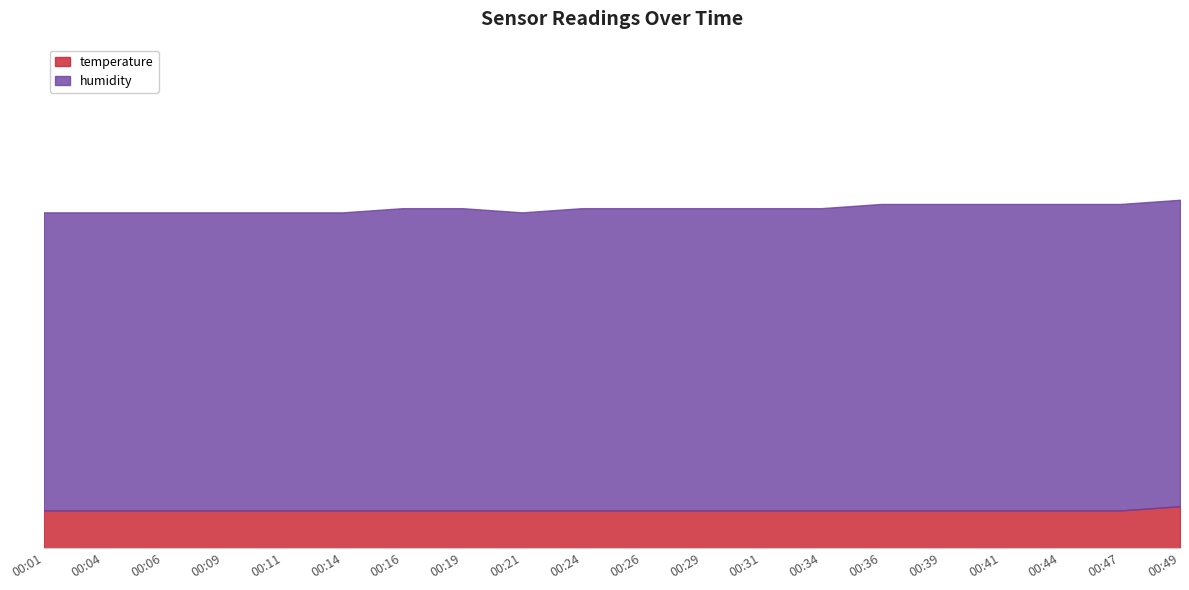

Rank the categories by humidity value from lowest to highest.

00:01, 00:04, 00:06, 00:09, 00:11, 00:14, 00:21, 00:16, 00:19, 00:24, 00:26, 00:29, 00:31, 00:34, 00:36, 00:39, 00:41, 00:44, 00:47, 00:49